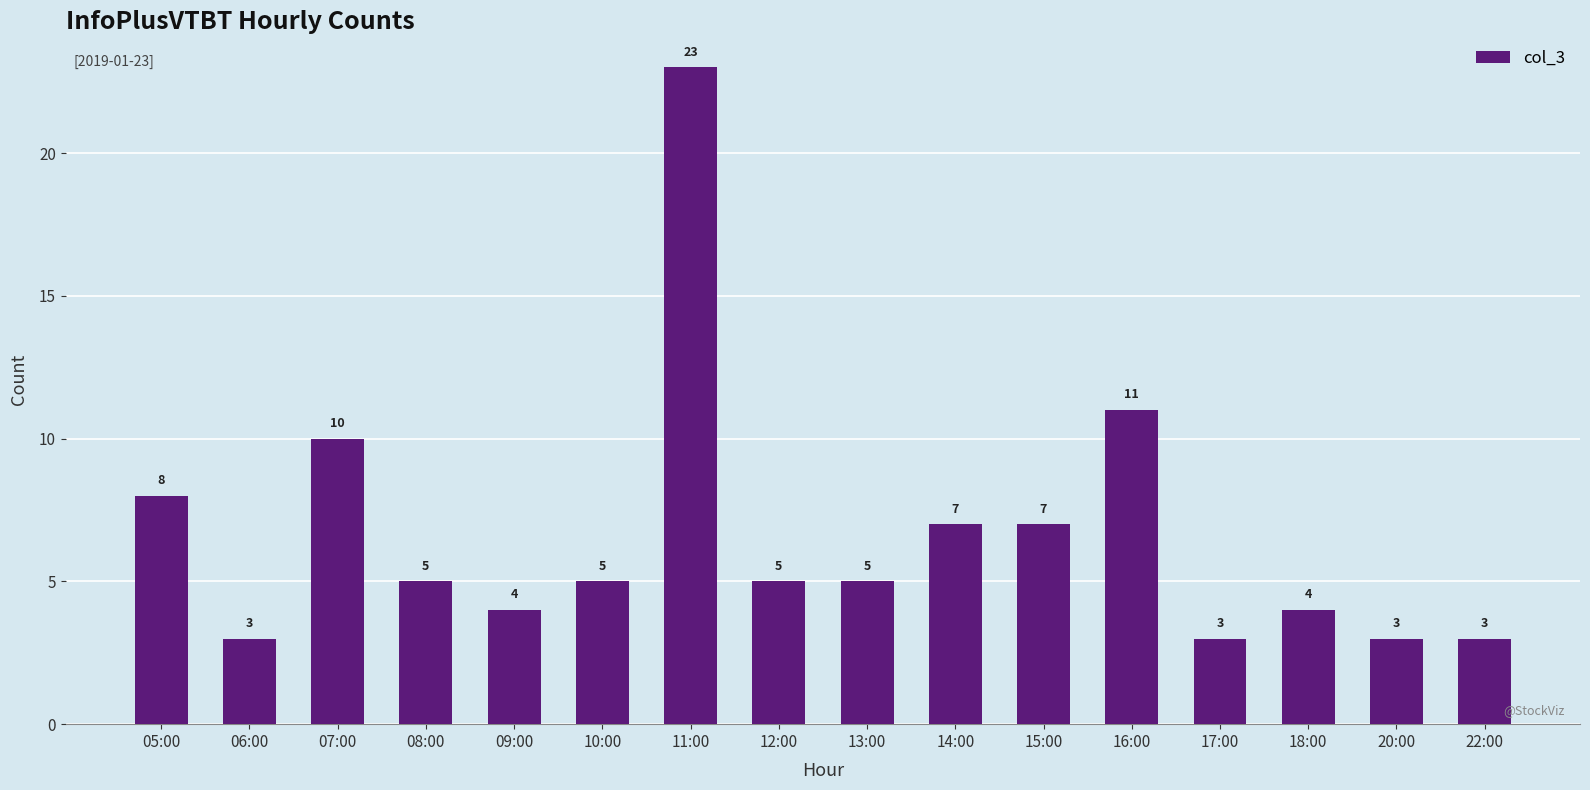

Which label corresponds to the largest value in the chart?

11:00